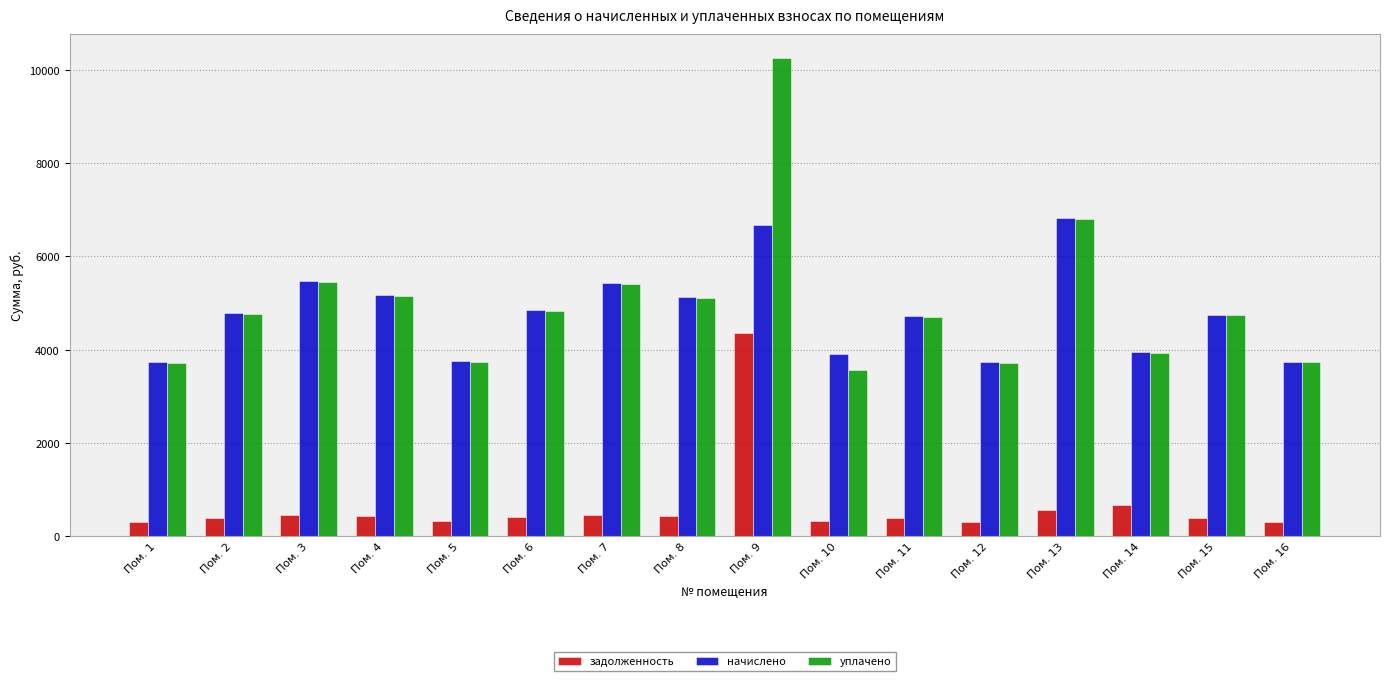

List the series in order of their peak value, lowest first.

задолженность, начислено, уплачено